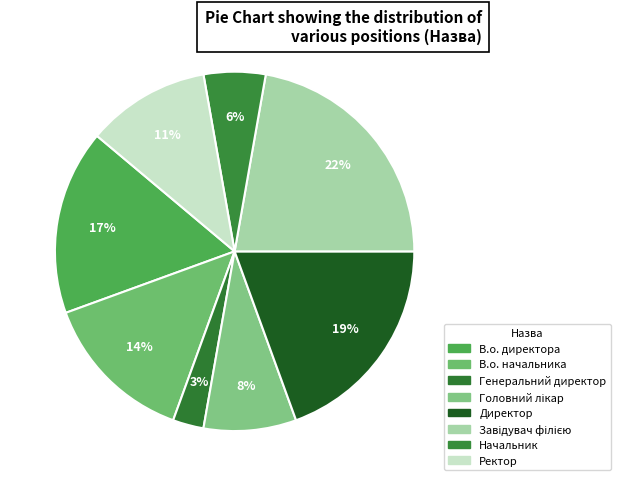

To the nearest percent, what is the average slice percentage?

12%